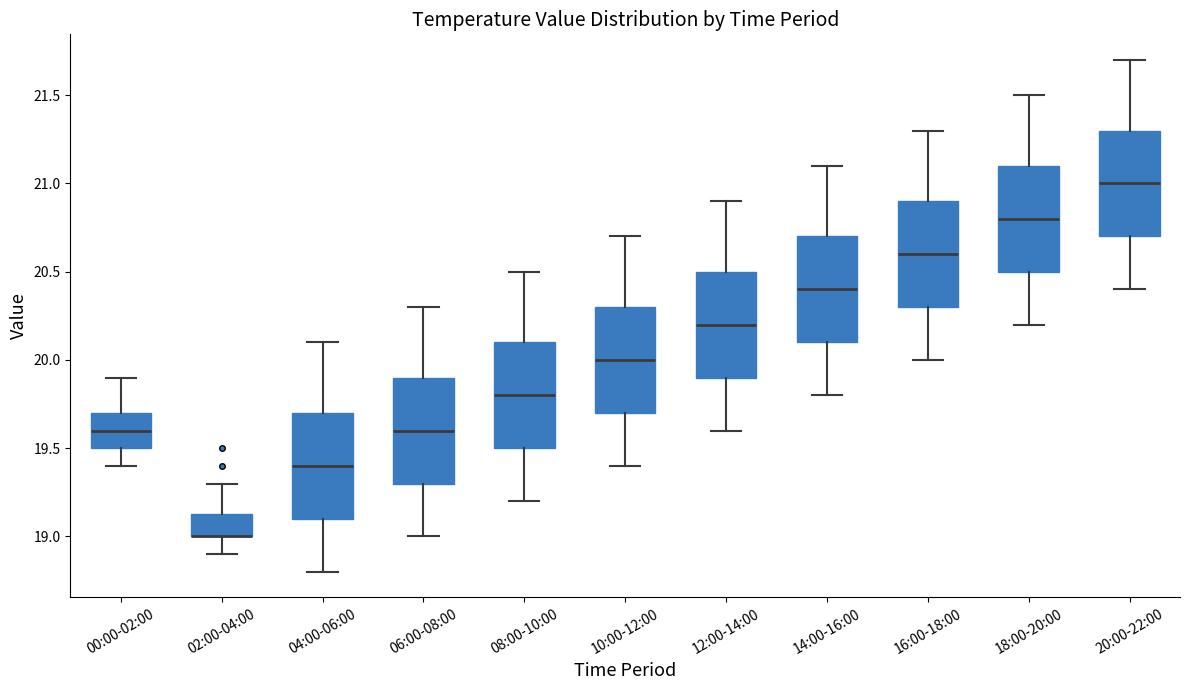

Reading left to right, read every box against the y-axis: the position of its median line, the range the box covers, and the ends of its whiskers. The values are not printed on the chart, so give them approximately, as read against the axis.

00:00-02:00: median 19.60, box 19.50 to 19.70, whiskers 19.40 to 19.90
02:00-04:00: median 19.00 (drawn on the box's lower edge), box 19.00 to 19.15, whiskers 18.90 to 19.30
04:00-06:00: median 19.40, box 19.10 to 19.70, whiskers 18.80 to 20.10
06:00-08:00: median 19.60, box 19.30 to 19.90, whiskers 19.00 to 20.30
08:00-10:00: median 19.80, box 19.50 to 20.10, whiskers 19.20 to 20.50
10:00-12:00: median 20.00, box 19.70 to 20.30, whiskers 19.40 to 20.70
12:00-14:00: median 20.20, box 19.90 to 20.50, whiskers 19.60 to 20.90
14:00-16:00: median 20.40, box 20.10 to 20.70, whiskers 19.80 to 21.10
16:00-18:00: median 20.60, box 20.30 to 20.90, whiskers 20.00 to 21.30
18:00-20:00: median 20.80, box 20.50 to 21.10, whiskers 20.20 to 21.50
20:00-22:00: median 21.00, box 20.70 to 21.30, whiskers 20.40 to 21.70